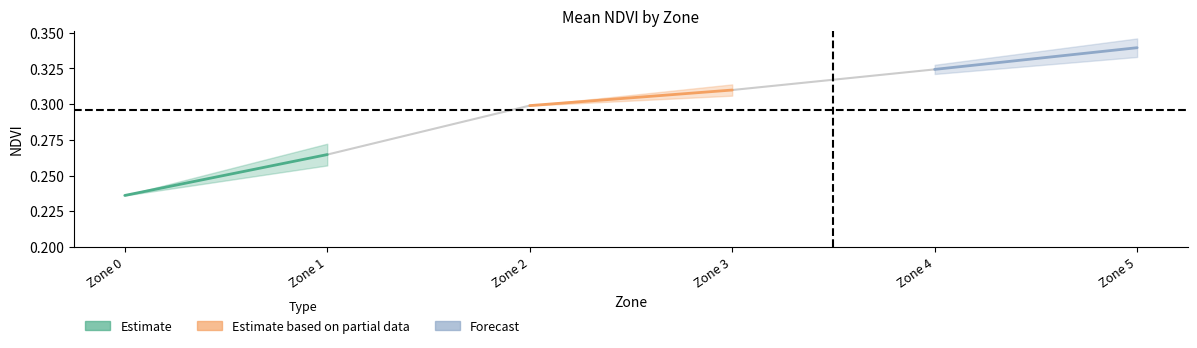

Does the chart display data point markers on the line(s)?

No